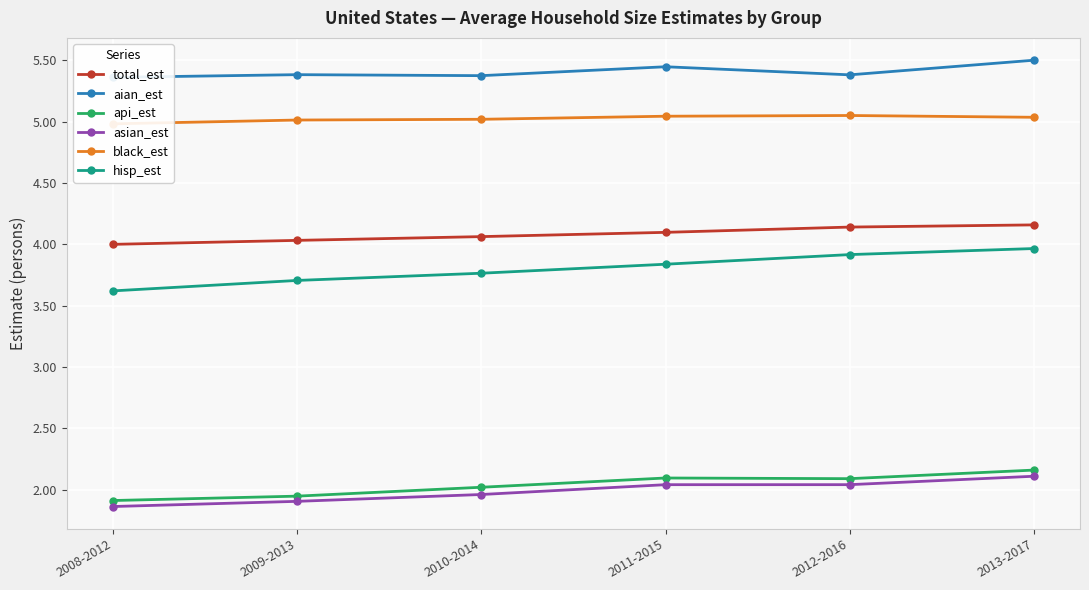

At 2012-2016, list the series in order from smallest to largest.

asian_est, api_est, hisp_est, total_est, black_est, aian_est